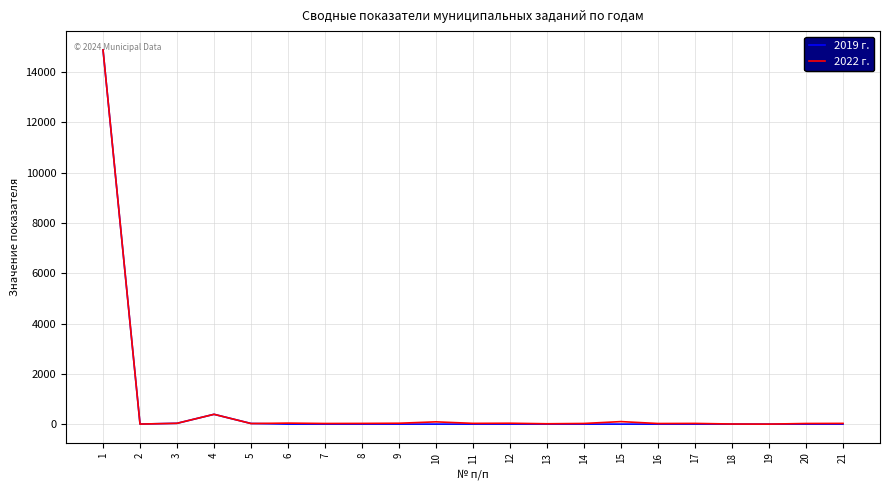

What is the greatest value displayed?

14889